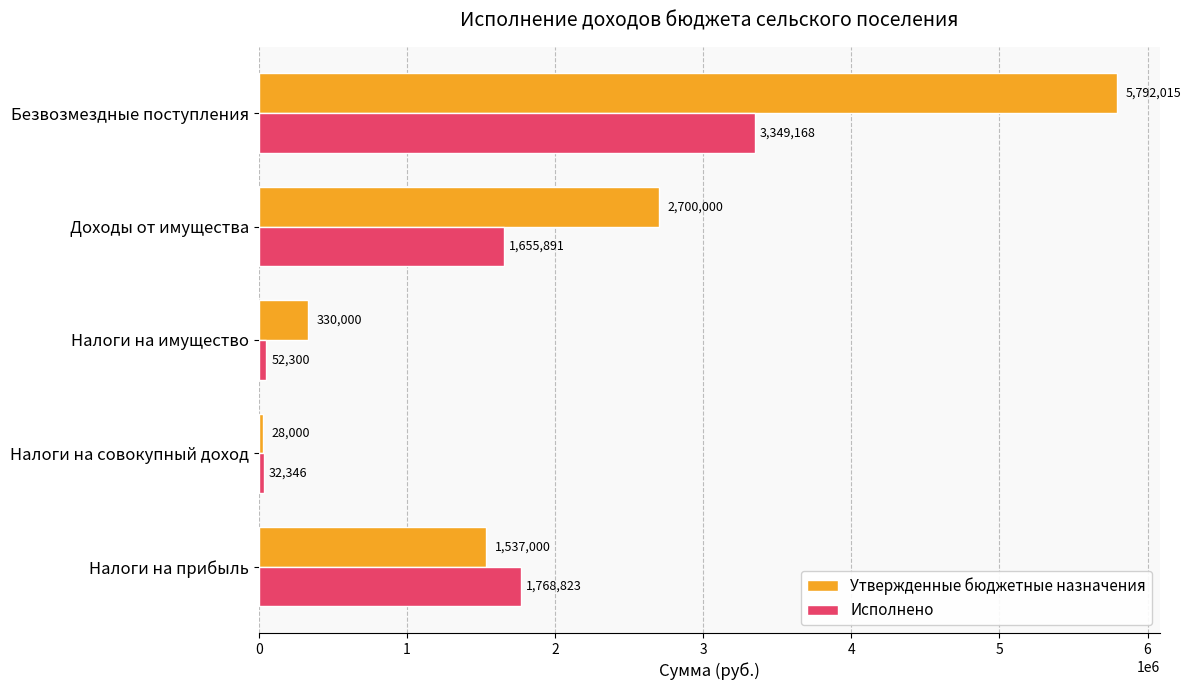

Where is Утвержденные бюджетные назначения nearest to the value 2910007?

Доходы от имущества